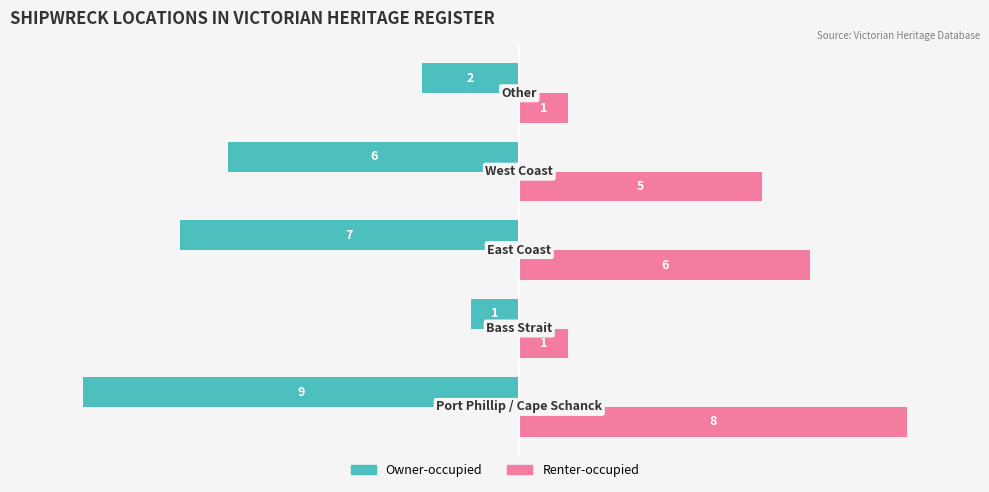

Which series has the largest range (max minus min)?

Owner-occupied